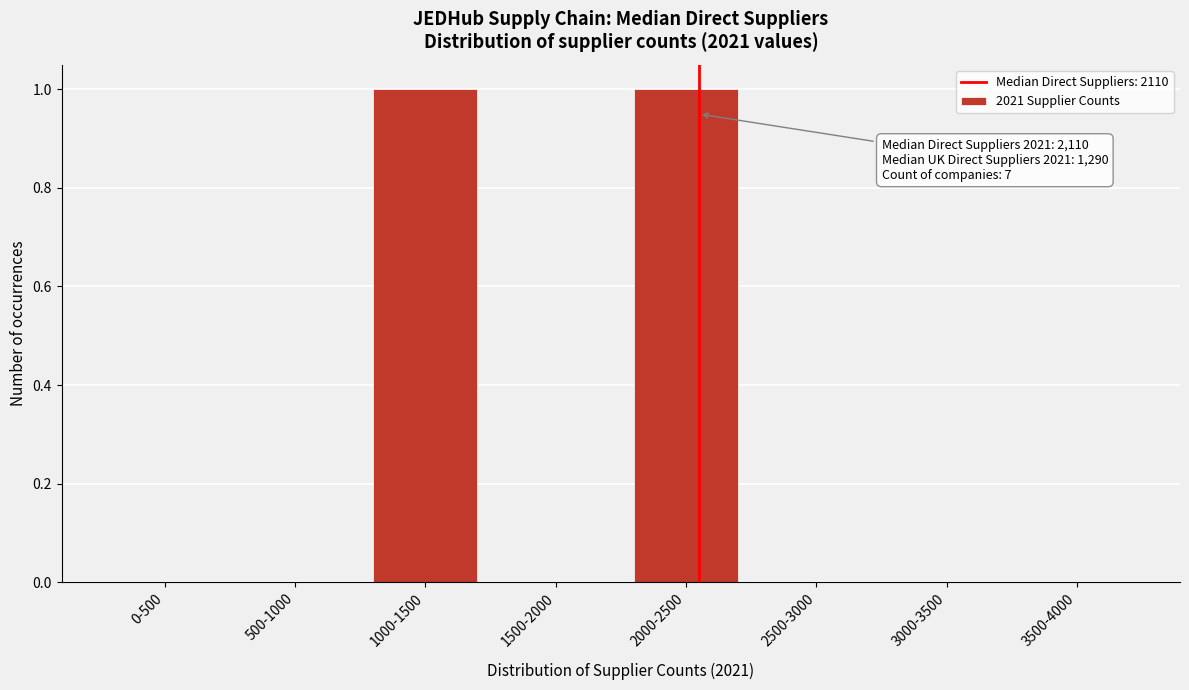

Reading left to right, transcribe all the data shown in this chart.

0-500=0	500-1000=0	1000-1500=1	1500-2000=0	2000-2500=1	2500-3000=0	3000-3500=0	3500-4000=0